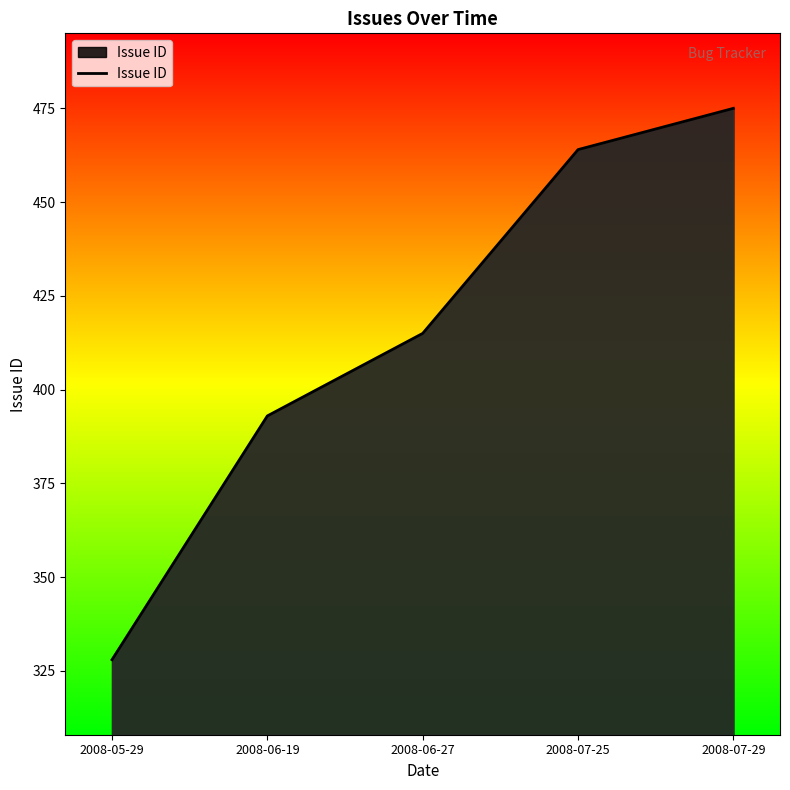

The chart shows a value of 393 at 2008-06-19. True or false?

True